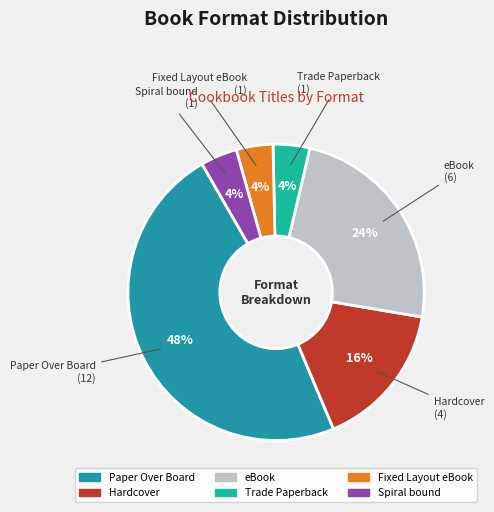

The Hardcover slice represents 28% of the pie. True or false?

False